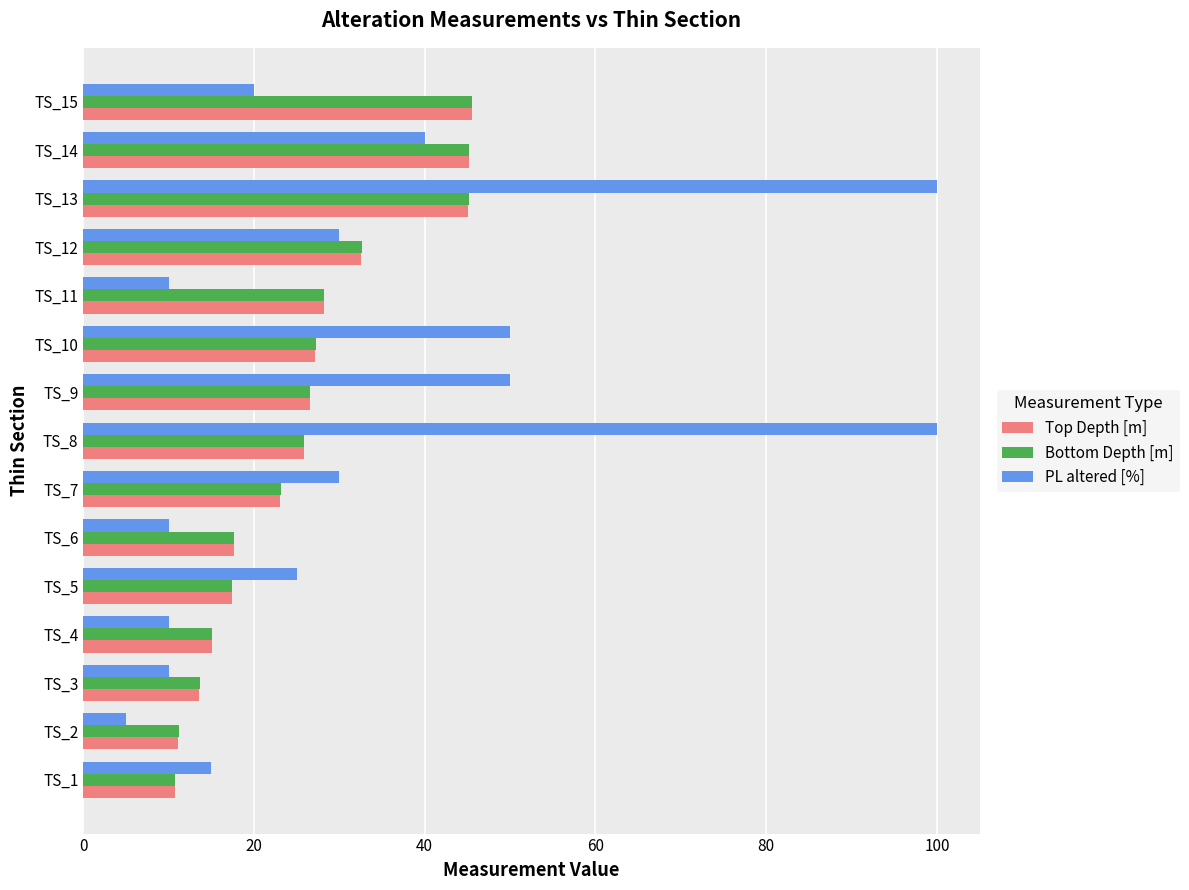

Which series has the largest total across all categories?

PL altered [%]